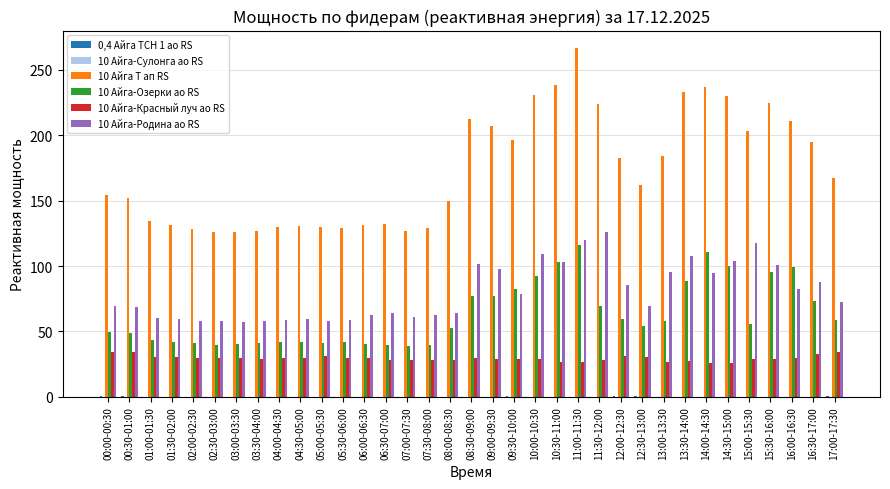

How many data points does each series have?

35